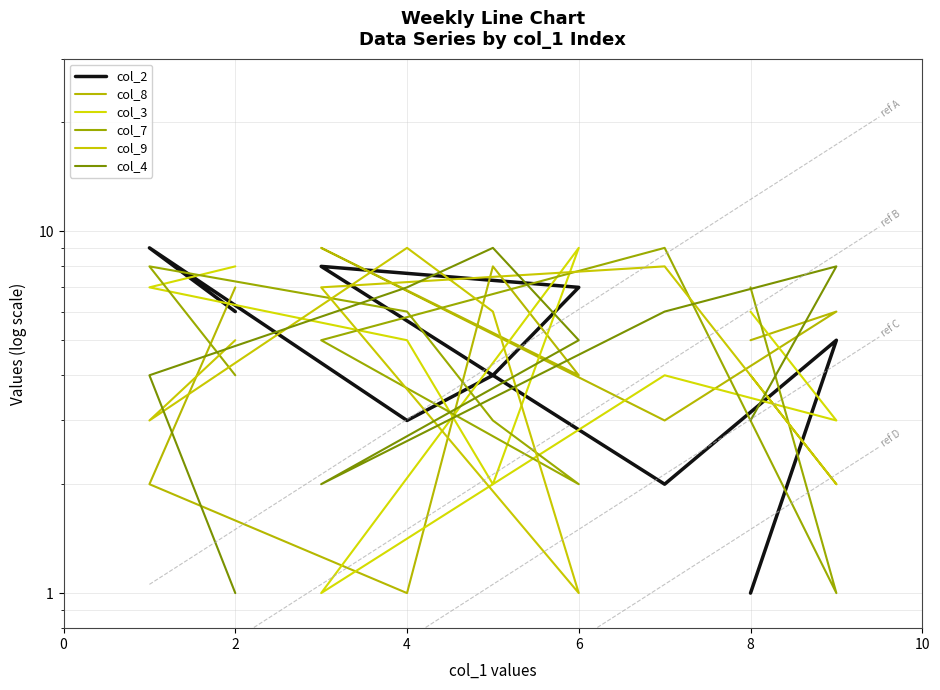

Read the col_7 value at 2.

1